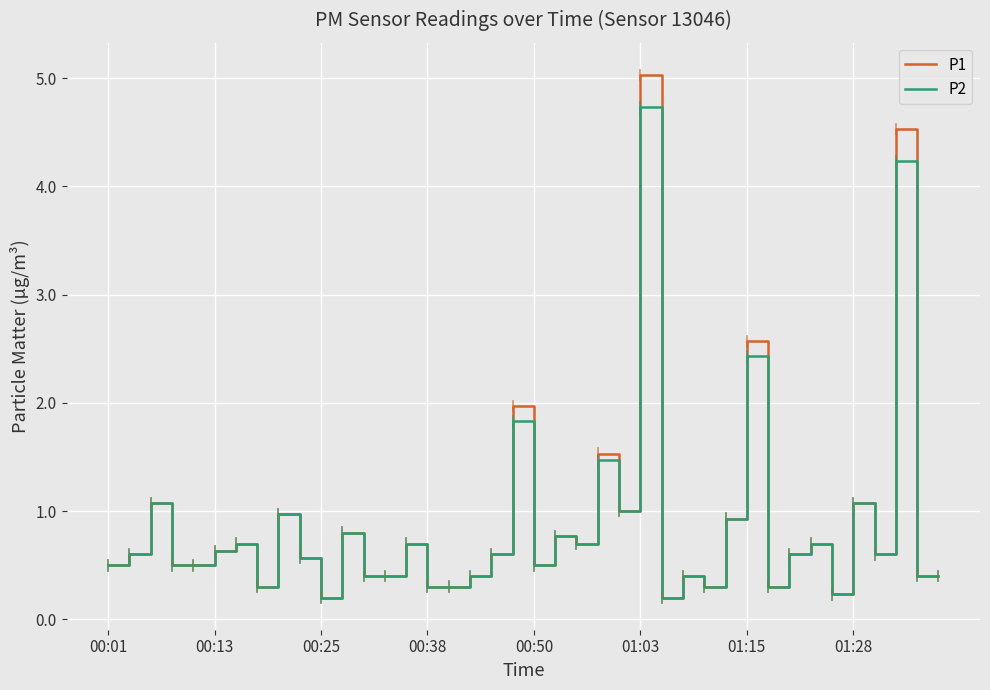

Which series has the largest range (max minus min)?

P1